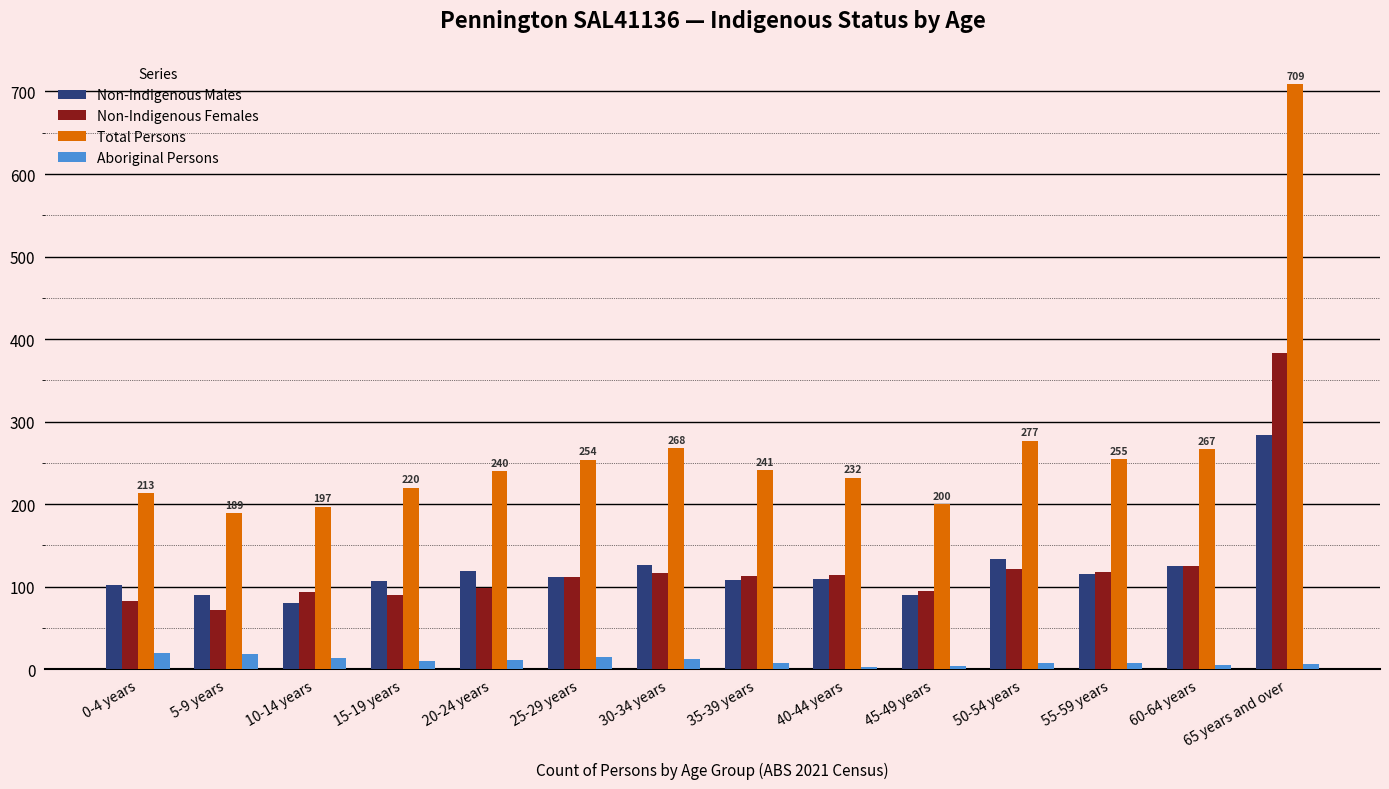

What is the value of the Non-Indigenous Males bar at the 3rd from the left?

80